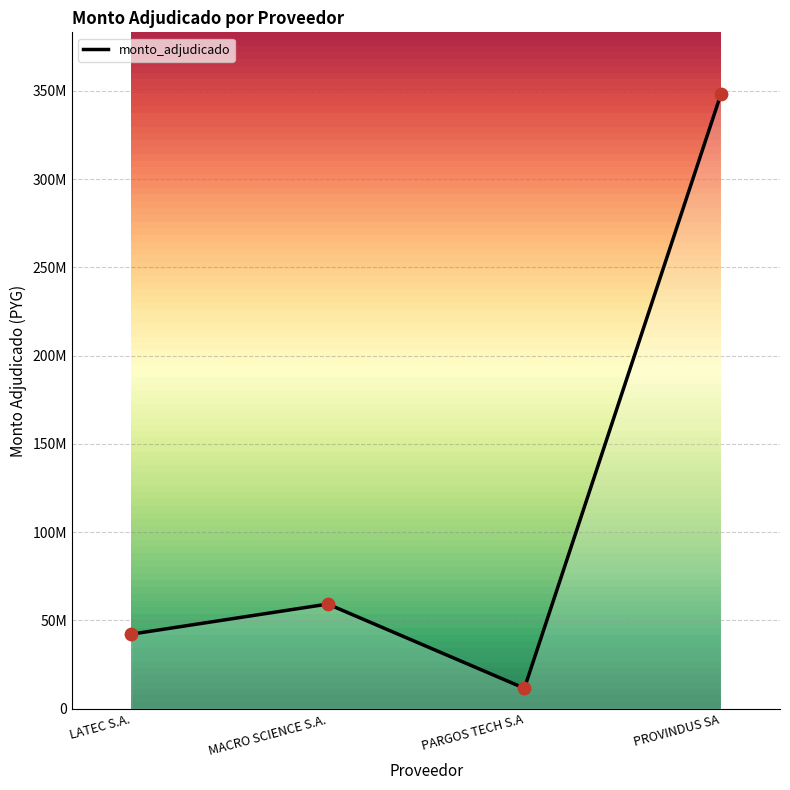

Which has a higher value, MACRO SCIENCE S.A. or PROVINDUS SA?

PROVINDUS SA